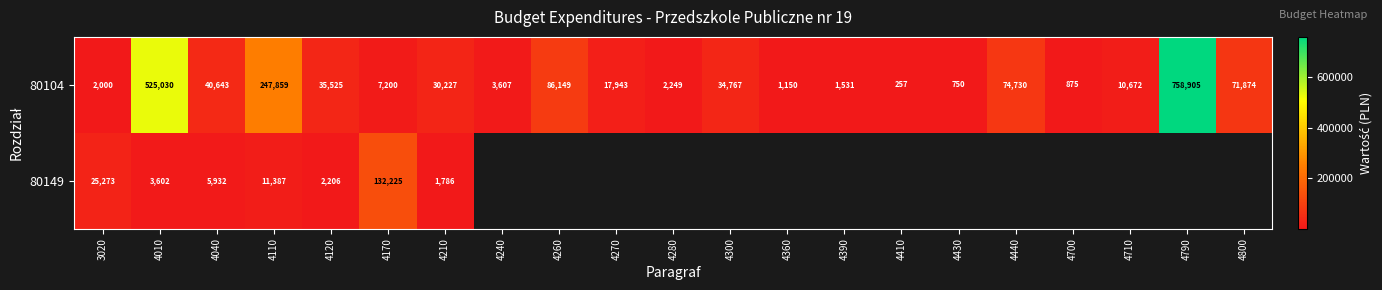

Which category has the lowest value in the 80104 series?

4410